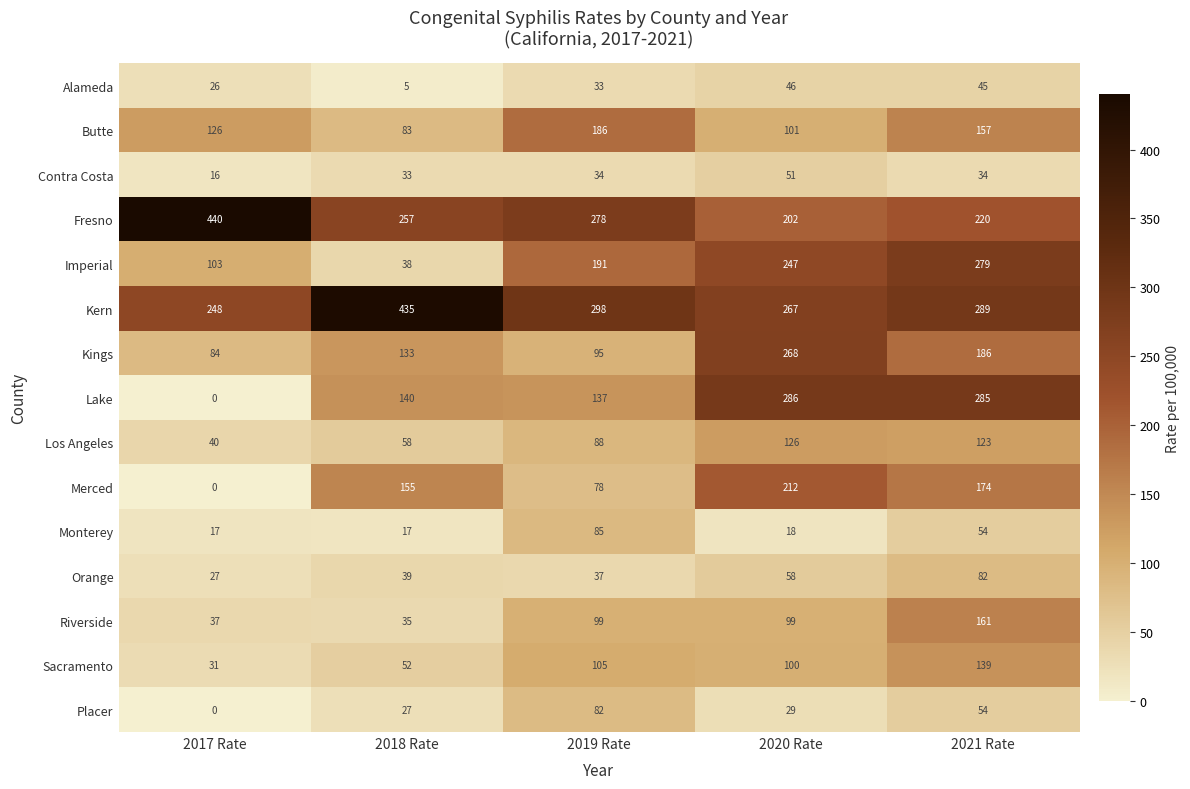

At which label is Fresno closest to 321?

2019 Rate